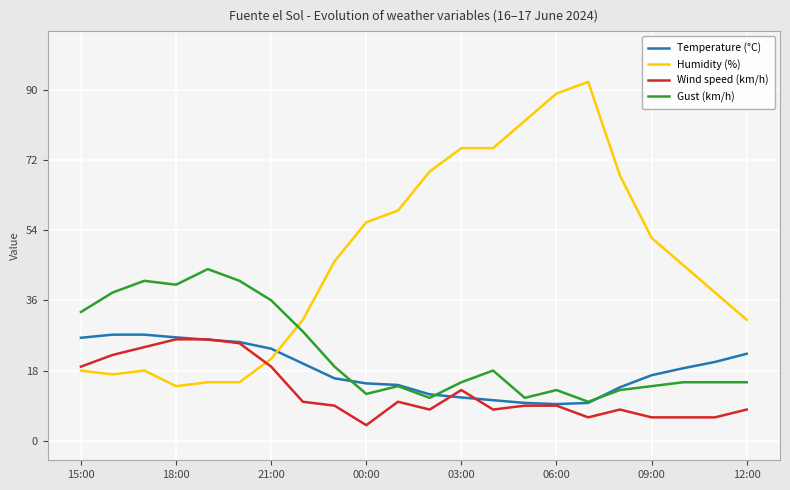

Rank the series by their maximum value, from lowest to highest.

Wind speed (km/h), Temperature (°C), Gust (km/h), Humidity (%)